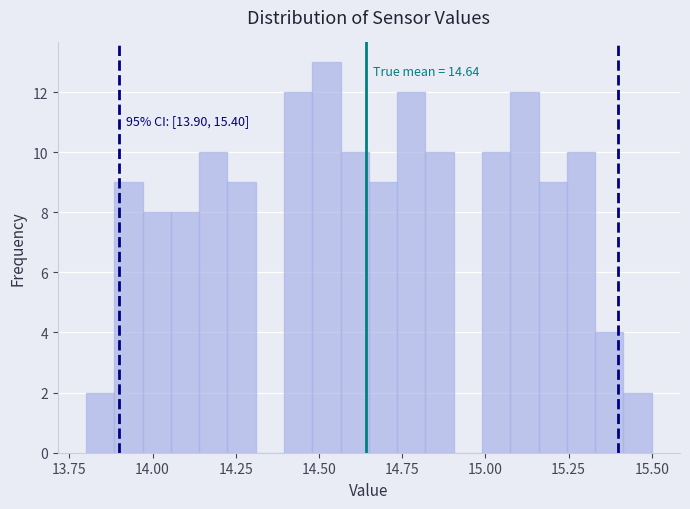

Around what value on the x-axis is the tallest bar? Give the approximate position of its centre, as read against the axis.

14.50